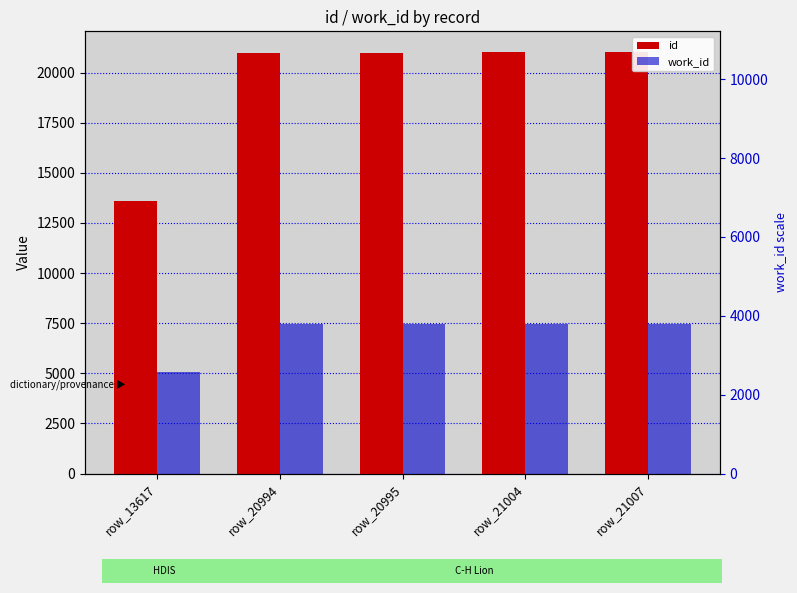

Which label corresponds to the smallest value in the chart?

row_13617